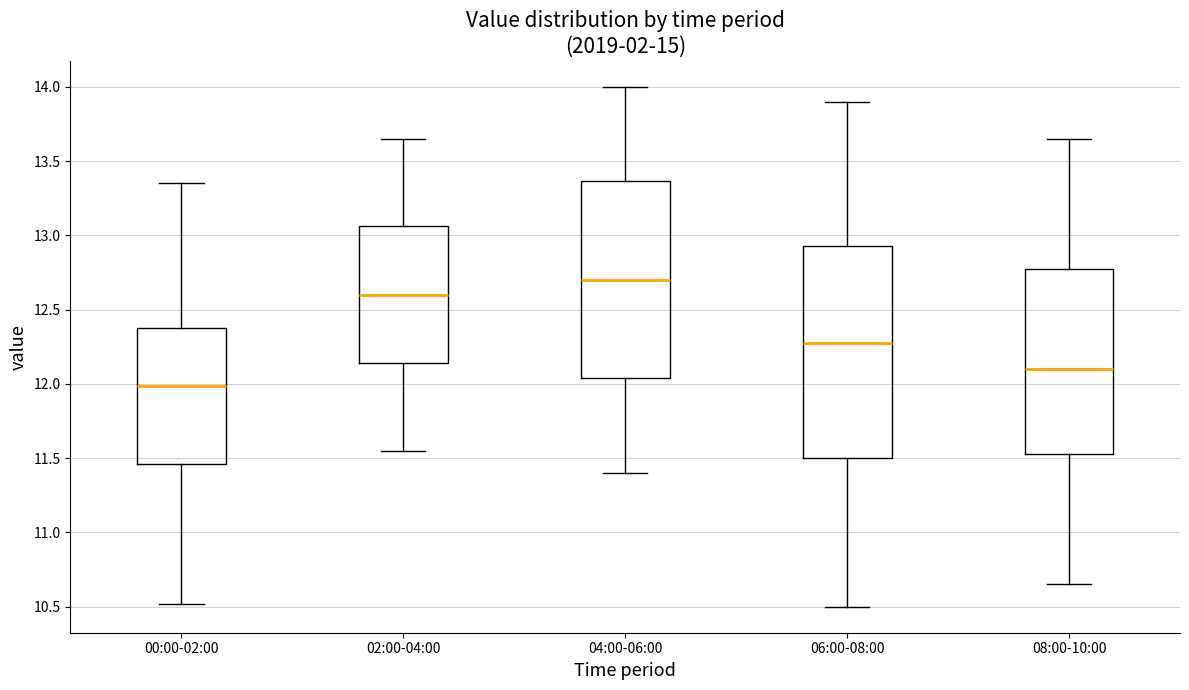

Which box is the tallest, from its lower edge to its upper edge?

06:00-08:00